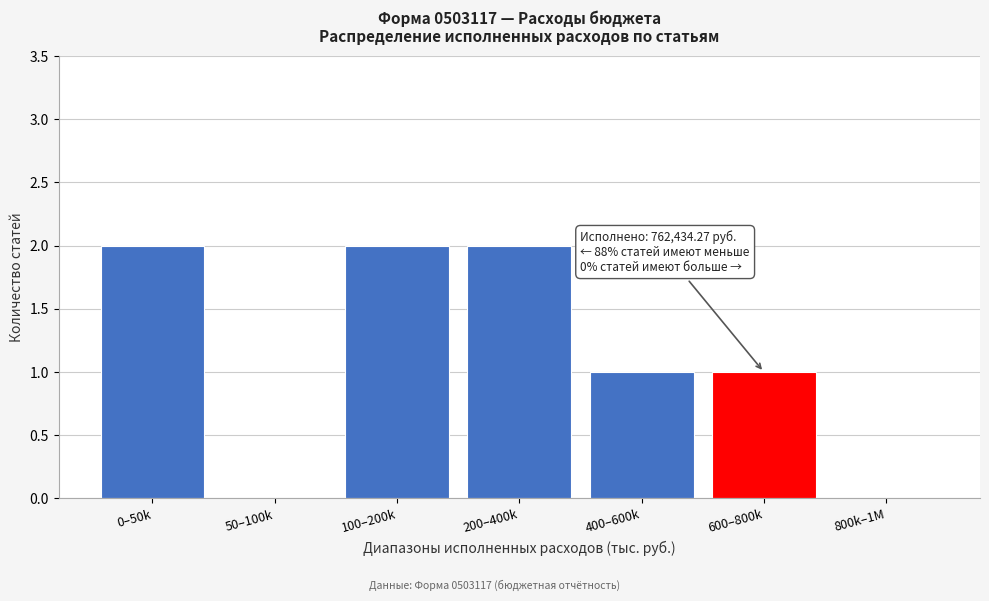

Reading left to right, what are all the values shown in this chart?

0–50k=2	50–100k=0	100–200k=2	200–400k=2	400–600k=1	600–800k=1	800k–1M=0